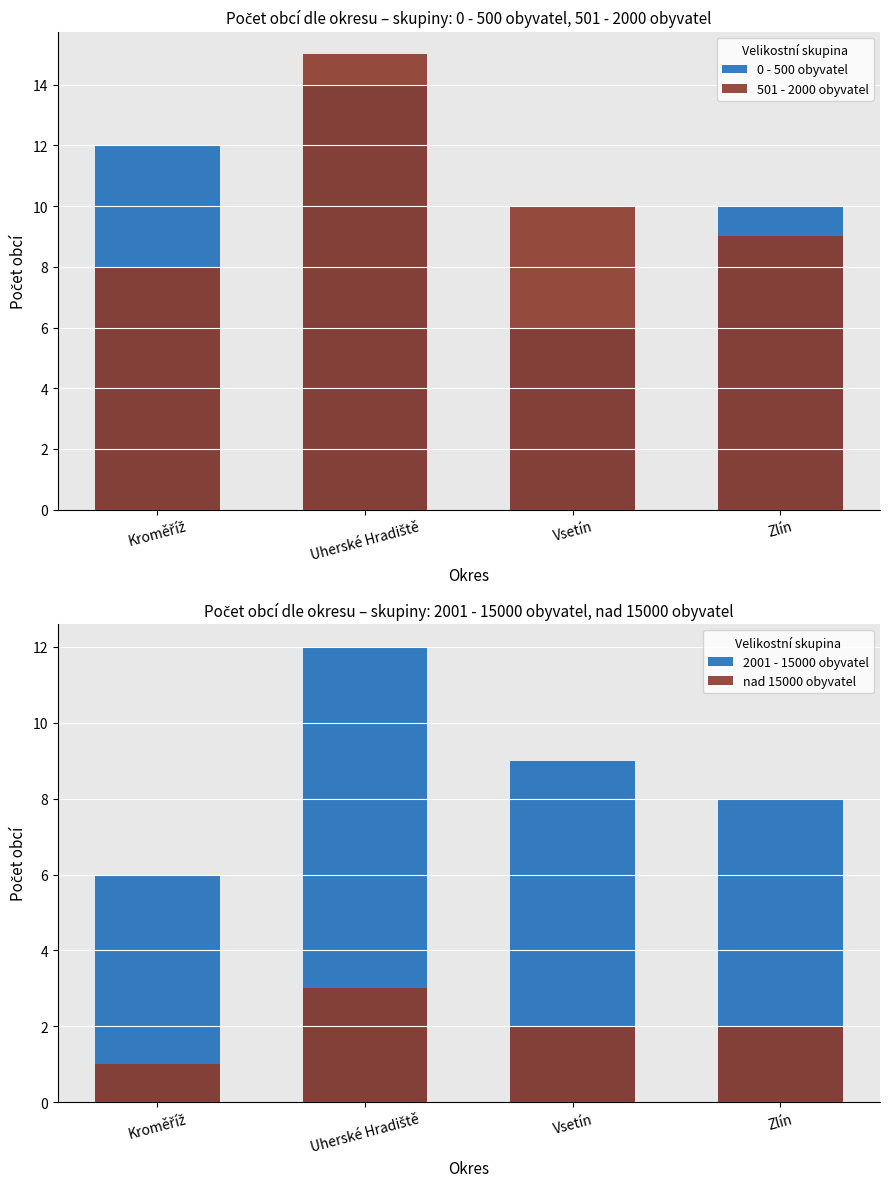

Reading right to left, transcribe all the data shown in this chart.

0 - 500 obyvatel: 10	6	14	12
501 - 2000 obyvatel: 9	10	15	8
2001 - 15000 obyvatel: 8	9	12	6
nad 15000 obyvatel: 2	2	3	1